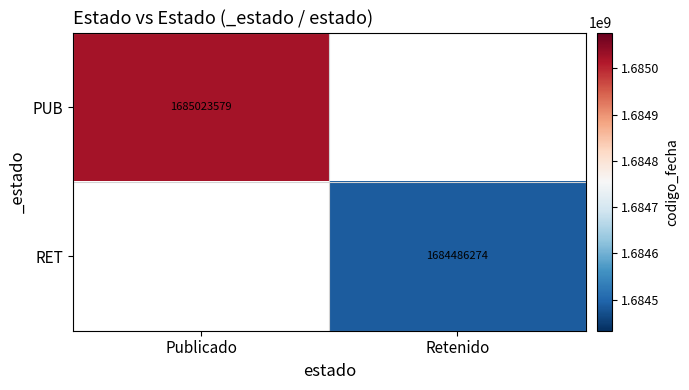

Is it true that PUB equals 2636793912.3 at Publicado?

False